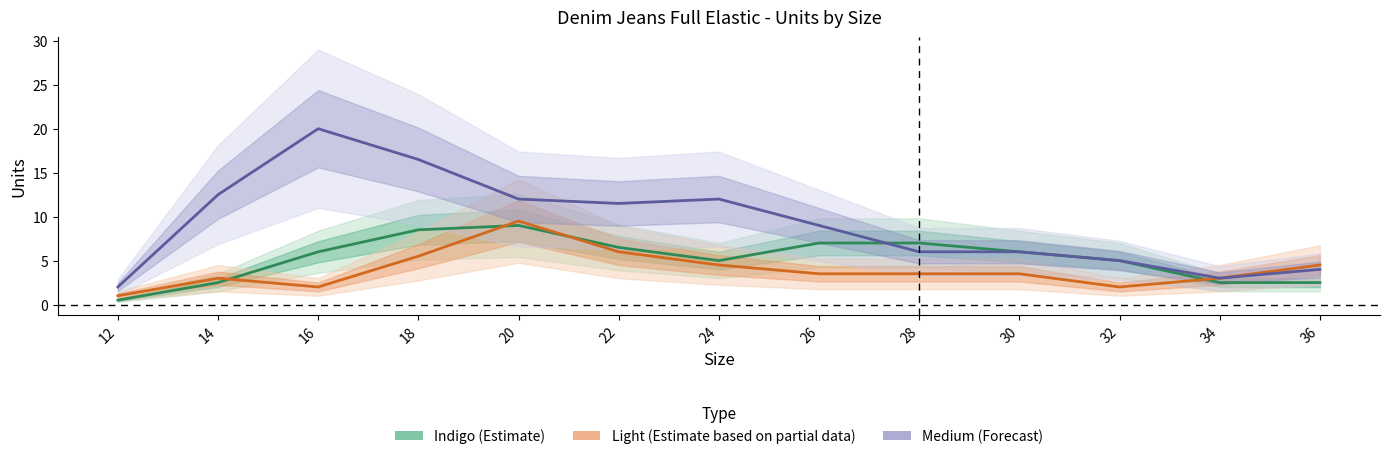

Reading left to right, list all the values displayed in this chart.

Indigo (Estimate): 0.5	2.5	6.0	8.5	9.0	6.5	5.0	7.0	7.0	6.0	5.0	2.5	2.5
Light (Partial Data): 1.0	3.0	2.0	5.5	9.5	6.0	4.5	3.5	3.5	3.5	2.0	3.0	4.5
Medium (Forecast): 2.0	12.5	20.0	16.5	12.0	11.5	12.0	9.0	6.0	6.0	5.0	3.0	4.0